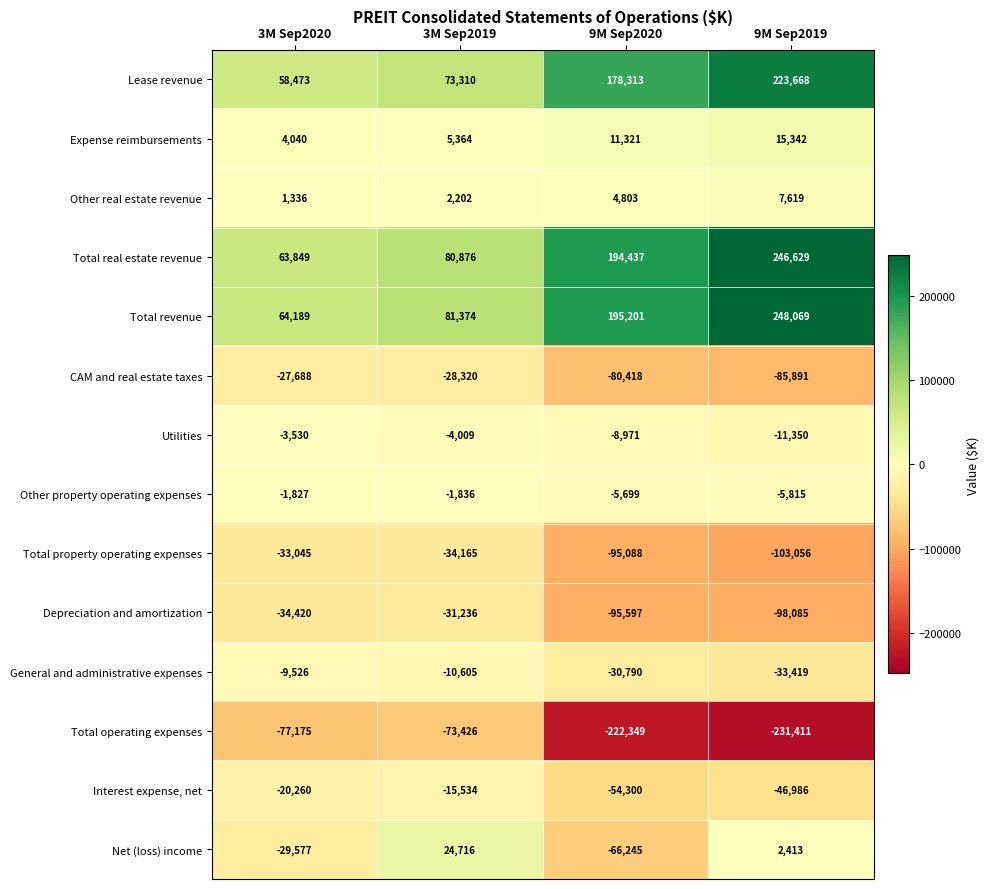

What is the average value of the Interest expense, net series?

-34270